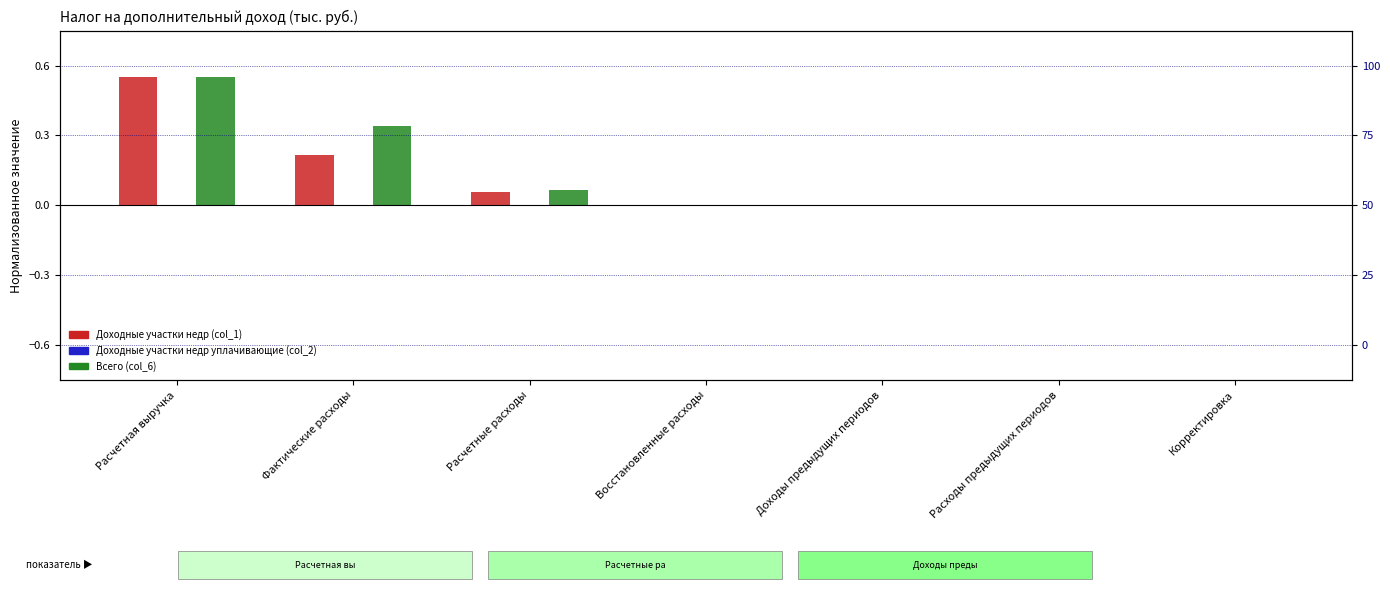

Is it true that Всего (col_6) equals 0.0 at Восстановленные расходы?

False